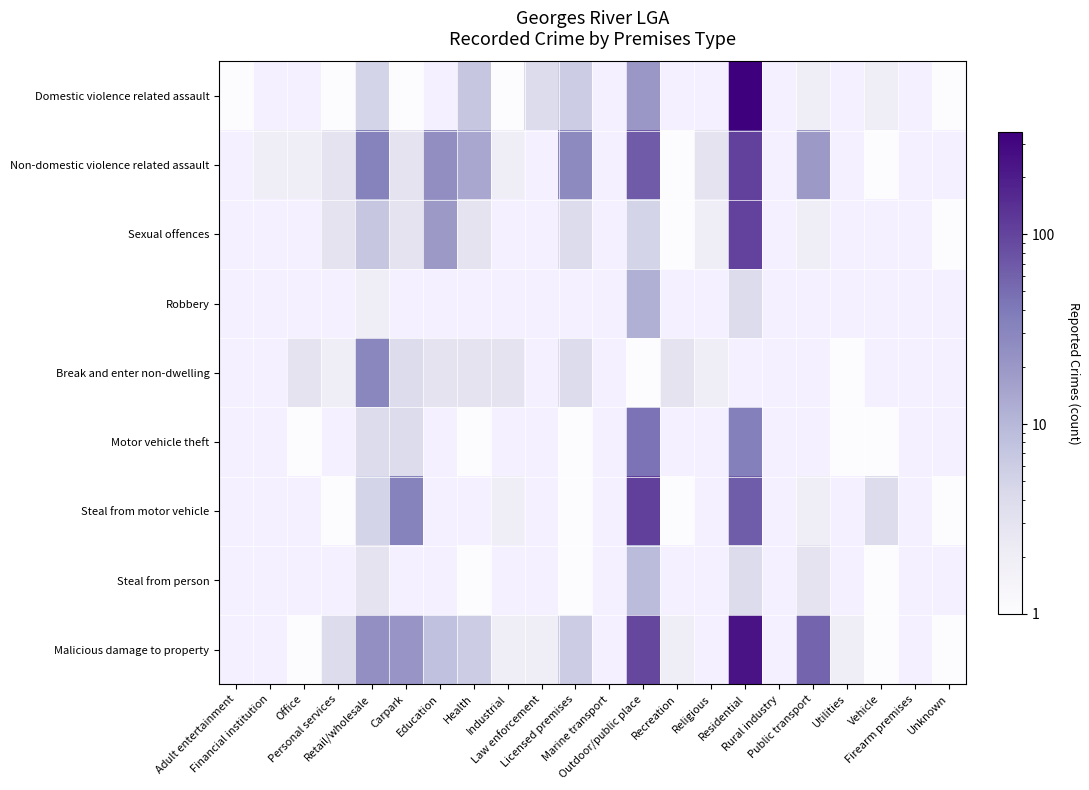

List the series in order of their peak value, lowest first.

Steal from person, Robbery, Break and enter non-dwelling, Motor vehicle theft, Sexual offences, Non-domestic violence related assault, Steal from motor vehicle, Malicious damage to property, Domestic violence related assault